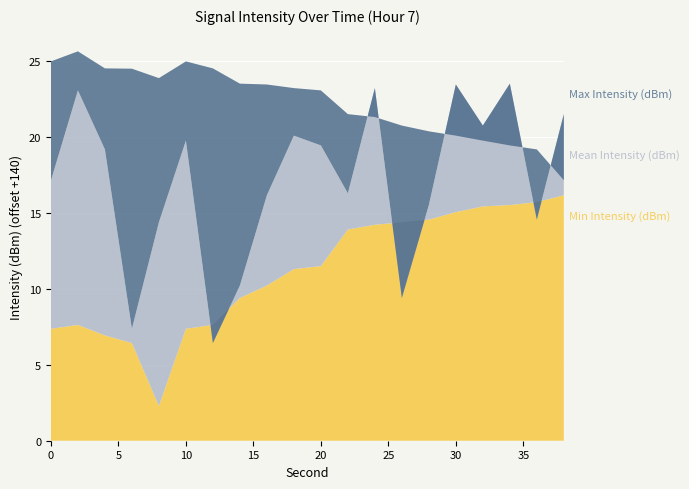

Reading left to right, transcribe all the data shown in this chart.

Mean Intensity (dBm): -122.9	-116.9	-120.8	-132.6	-125.6	-120.2	-133.6	-129.8	-123.8	-119.9	-120.6	-123.7	-116.8	-130.6	-124.5	-116.5	-119.3	-116.5	-125.4	-118.5
Max Intensity (dBm): -115.0	-114.4	-115.5	-115.5	-116.1	-115.0	-115.5	-116.5	-116.5	-116.8	-116.9	-118.5	-118.7	-119.3	-119.6	-119.9	-120.2	-120.6	-120.8	-122.8
Min Intensity (dBm): -132.6	-132.4	-133.1	-133.6	-137.7	-132.6	-132.4	-130.6	-129.8	-128.7	-128.5	-126.1	-125.8	-125.6	-125.4	-124.9	-124.6	-124.5	-124.3	-123.8